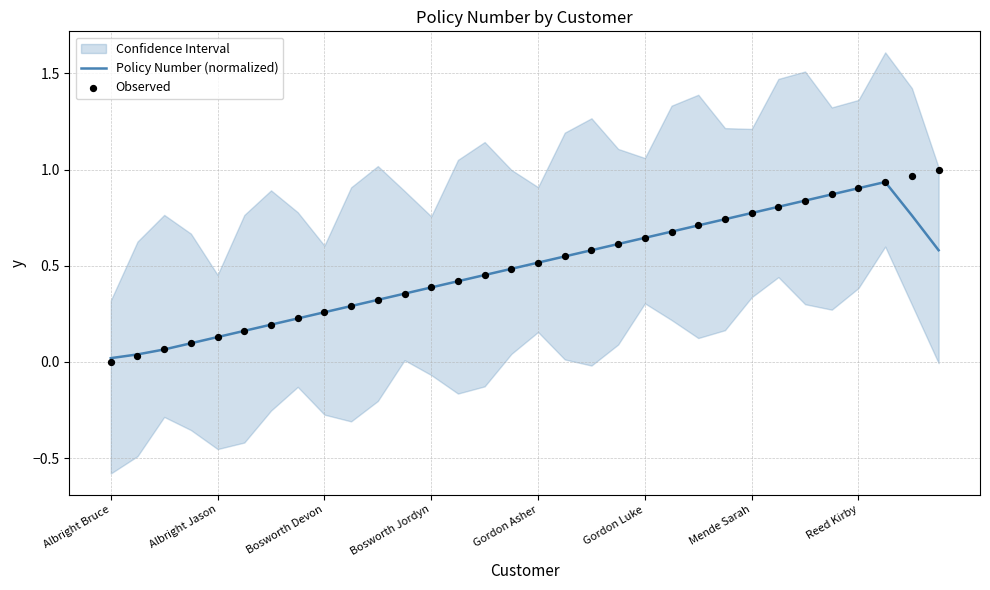

Is the value of Policy Number (normalized) at 19 greater than the value of Observed at 25?

No